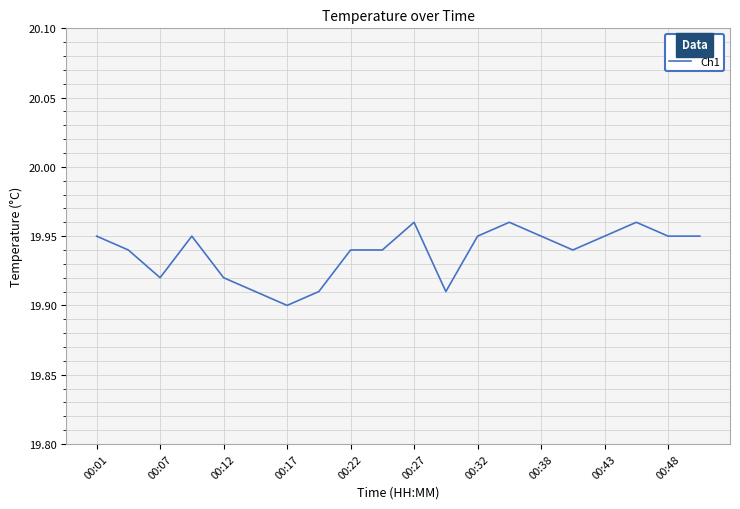

Reading left to right, transcribe all the data shown in this chart.

19.9	19.9	19.9	19.9	19.9	19.9	19.9	19.9	19.9	19.9	20.0	19.9	19.9	20.0	19.9	19.9	19.9	20.0	19.9	19.9